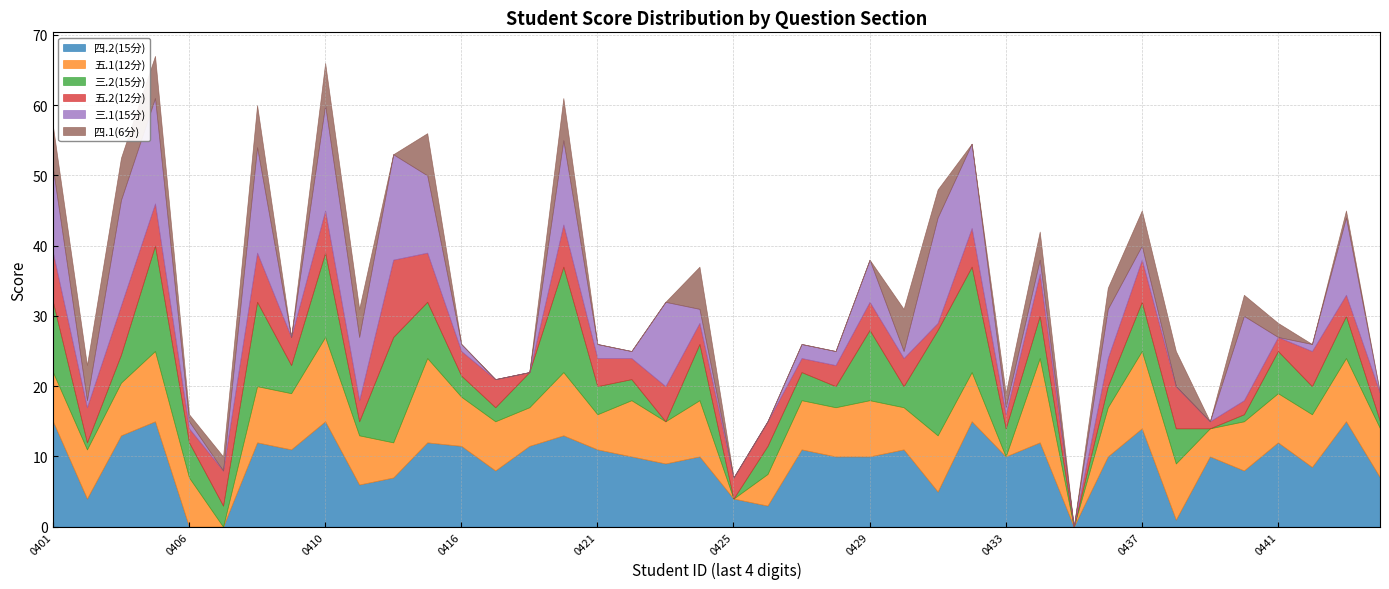

List the labels in order of 五.1(12分) value, largest first.

2237110410, 2237110414, 2237110434, 2237110437, 2237110405, 2237110420, 2237110443, 2237110408, 2237110409, 2237110422, 2237110424, 2237110429, 2237110431, 2237110438, 2237110404, 2237110442, 2237110401, 2237110403, 2237110406, 2237110411, 2237110416, 2237110417, 2237110427, 2237110428, 2237110432, 2237110436, 2237110440, 2237110441, 2237110445, 2237110423, 2237110430, 2237110418, 2237110413, 2237110421, 2237110426, 2237110439, 2237110407, 2237110425, 2237110433, 2237110435